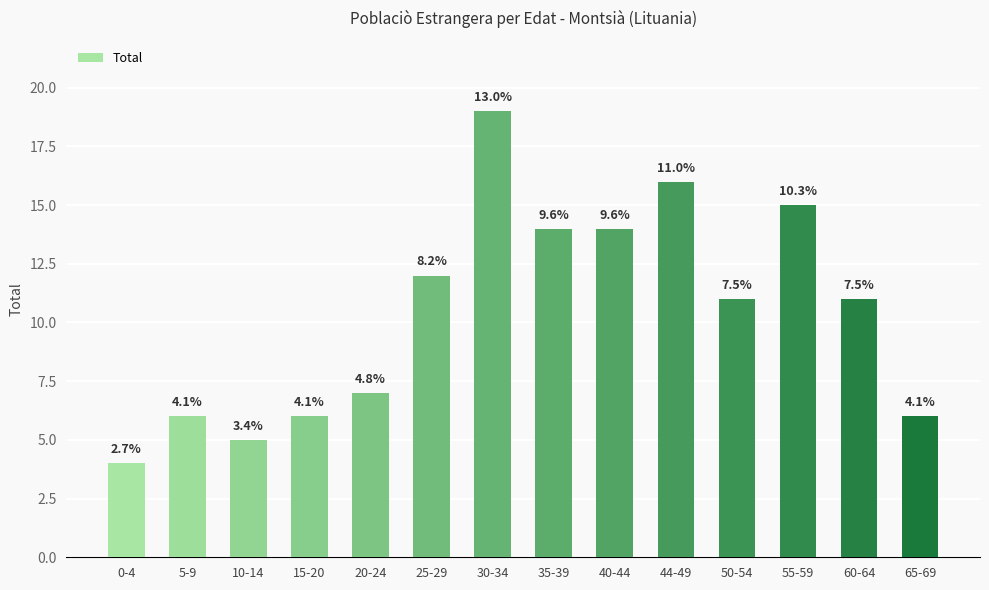

How many bars are there in total?

14